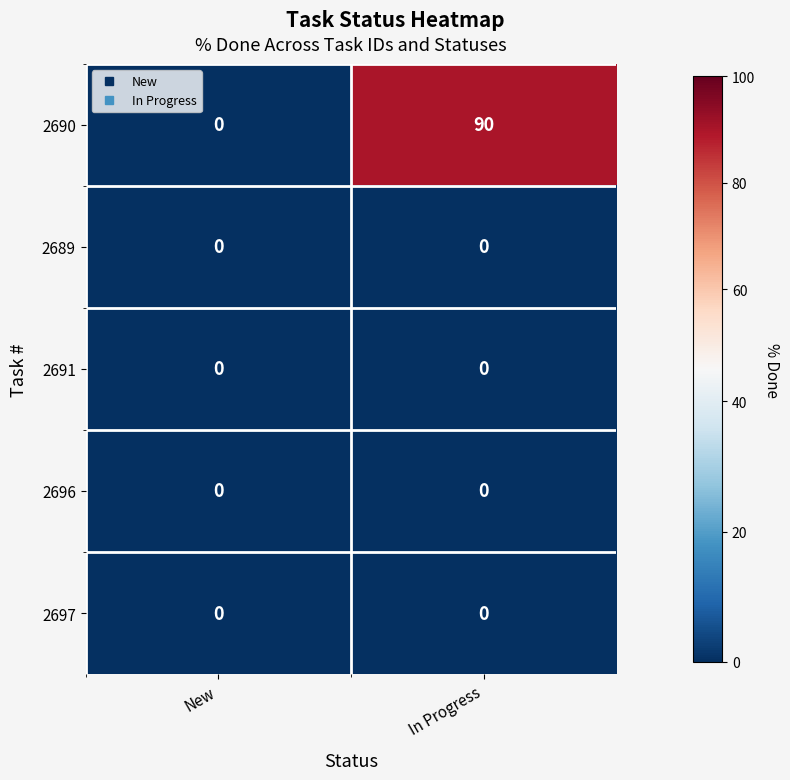

What is the spread (max minus min) of values at In Progress?

90